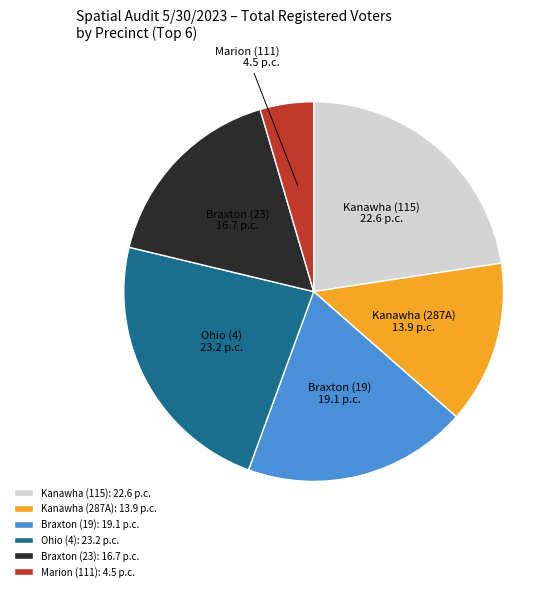

Between Kanawha (115) and Kanawha (287A), which is larger?

Kanawha (115)